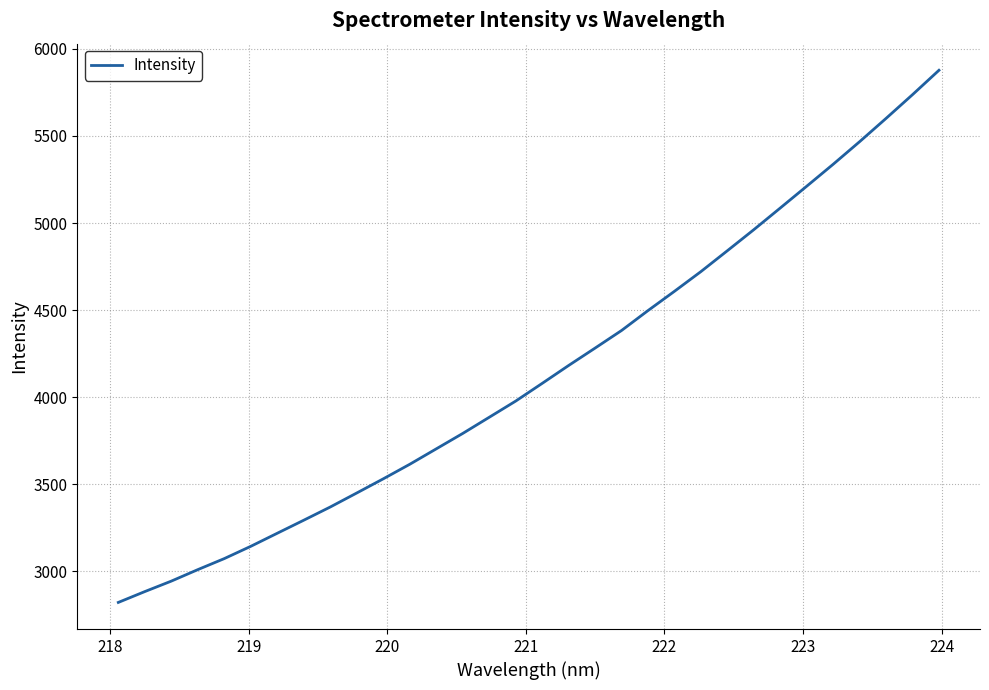

What is the minimum value shown in the chart?

2822.2